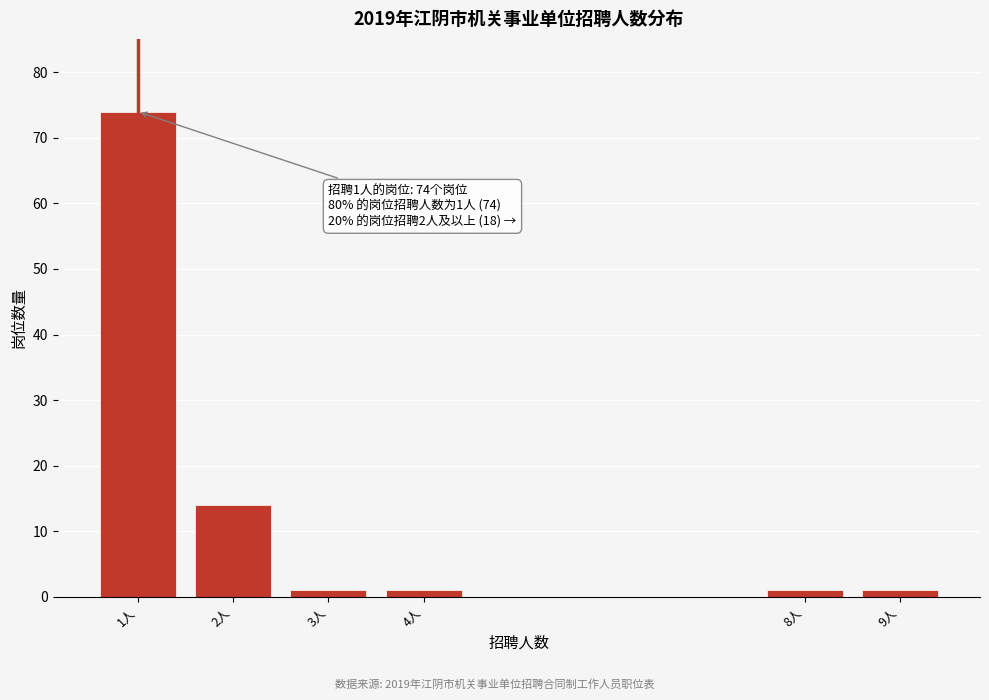

Reading left to right, transcribe all the data shown in this chart.

74	14	1	1	1	1